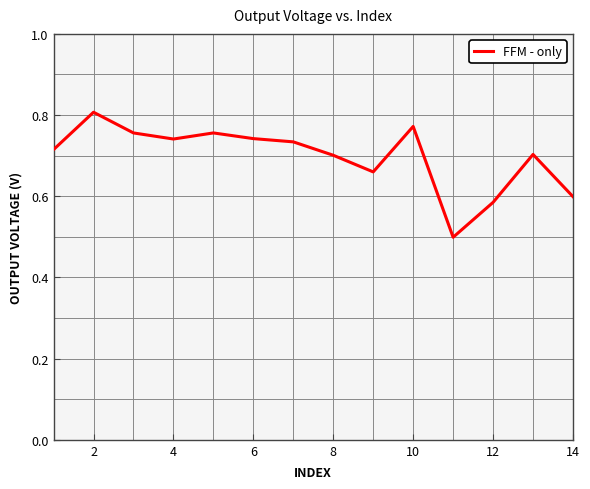

What is the minimum value shown in the chart?

0.5